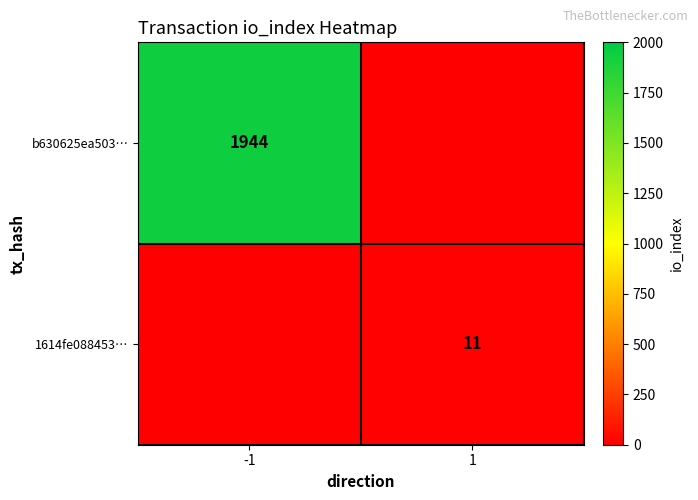

The value of b630625ea503… at -1 is 1944. True or false?

True